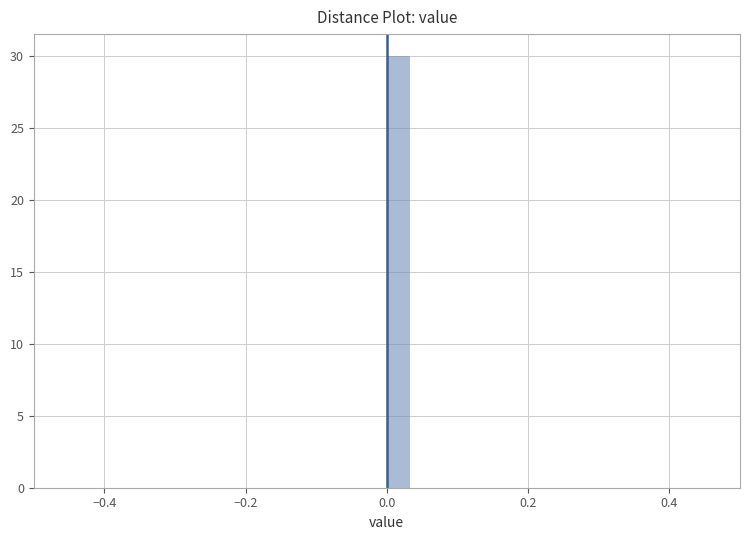

Read against the x-axis, roughly where is the centre of the tallest bar?

0.02